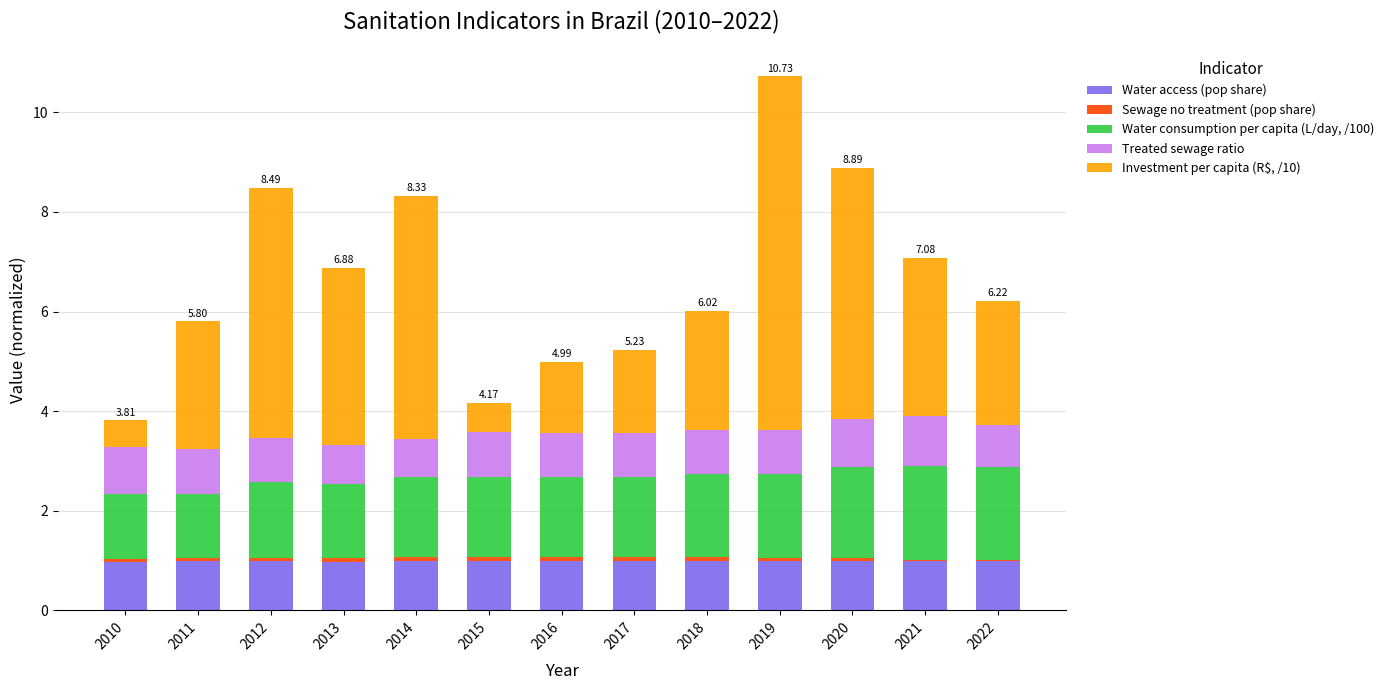

What is the sum of all Water access (pop share) values?

12.9